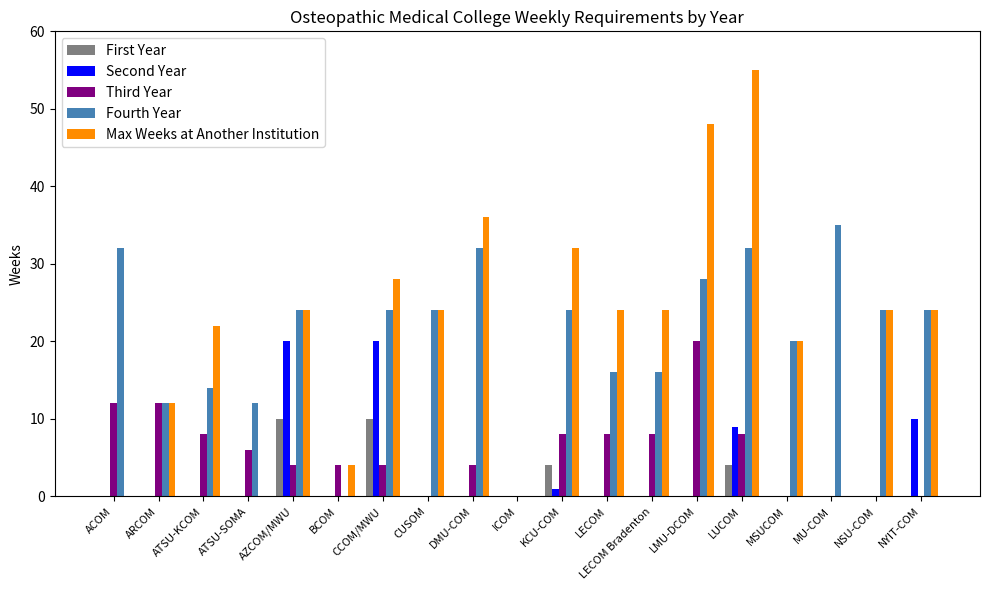

What are all the series names shown in the legend?

First Year, Second Year, Third Year, Fourth Year, Max Weeks at Another Institution